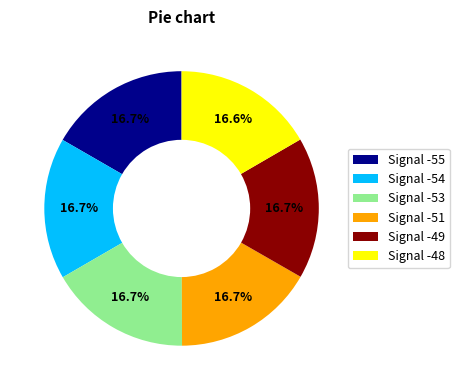

How many slices are in this pie chart?

6